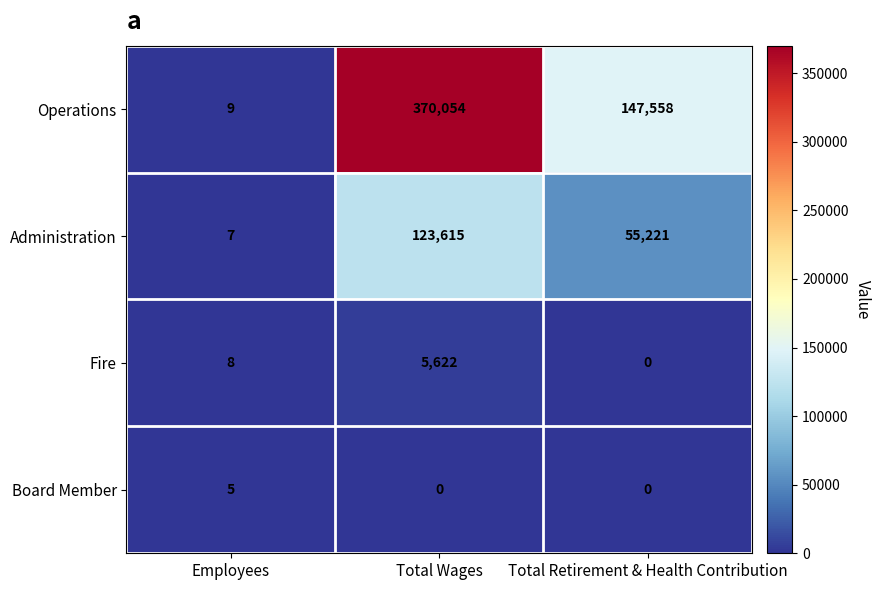

Reading left to right, list all the values displayed in this chart.

Operations: 9	370054	147558
Administration: 7	123615	55221
Fire: 8	5622	0
Board Member: 5	0	0